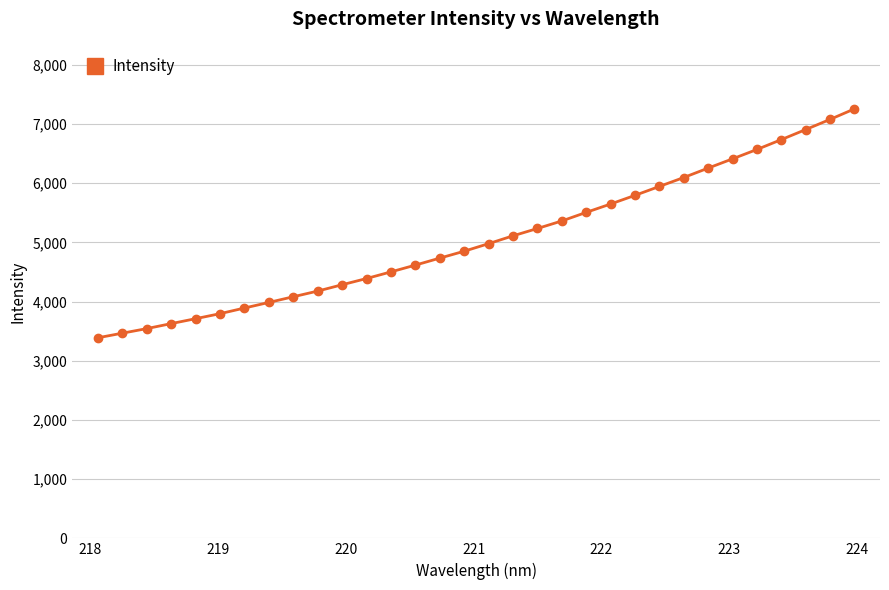

How many data points are less than 4977?

16